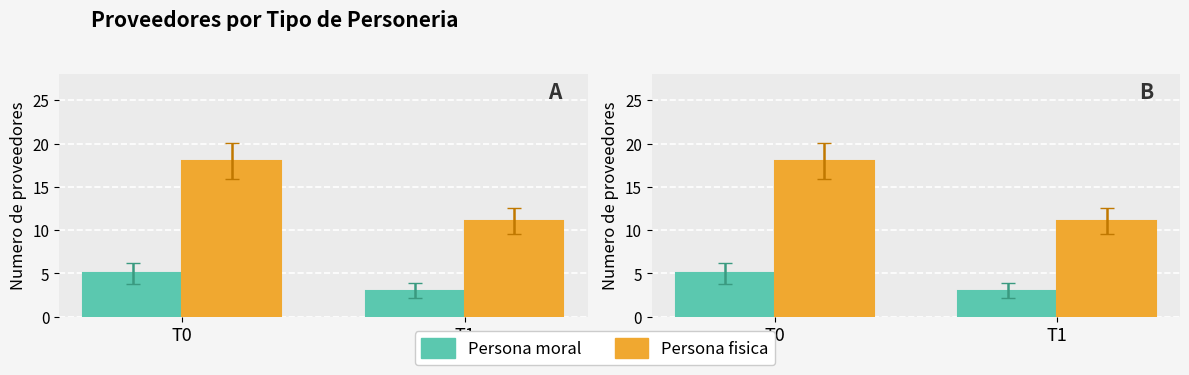

List the series in order of their overall mean, lowest first.

Persona moral, Persona fisica